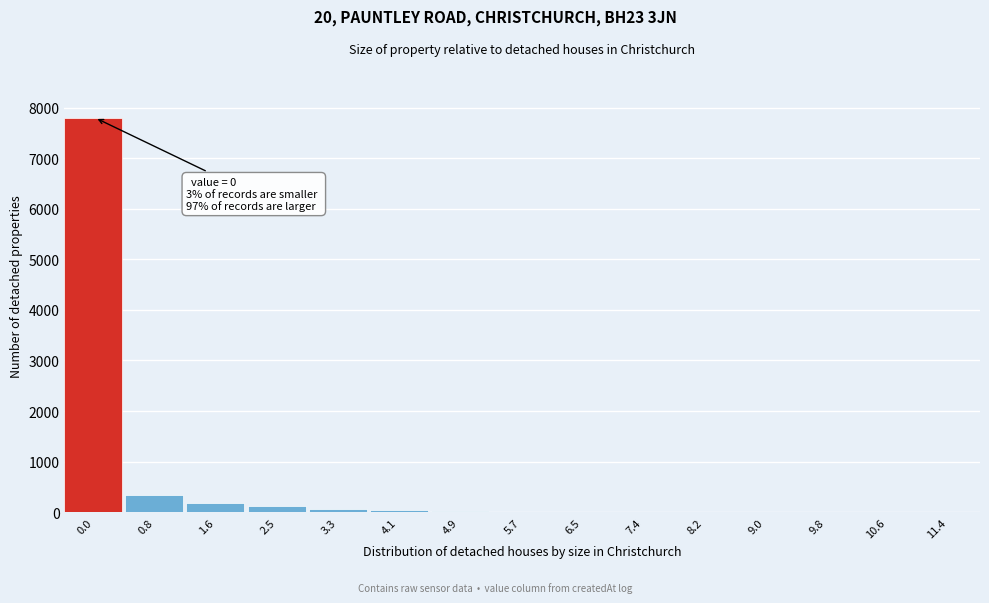

What is the sum of all values?

8611